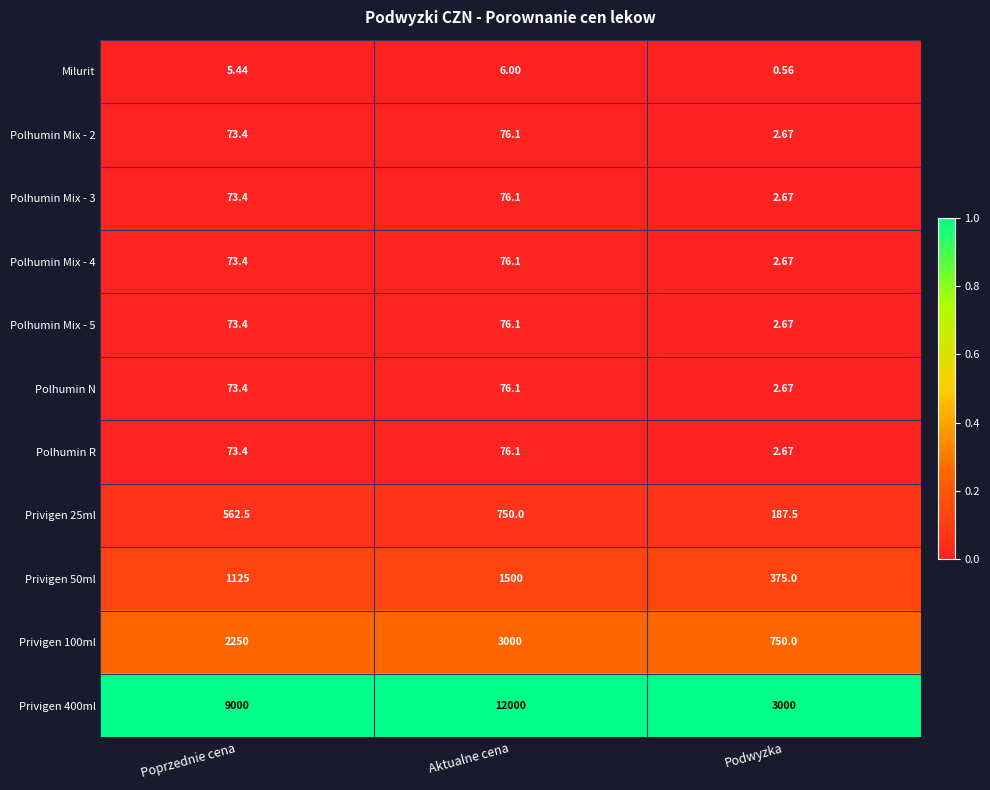

Where is Privigen 400ml nearest to the value 7500?

Poprzednie cena